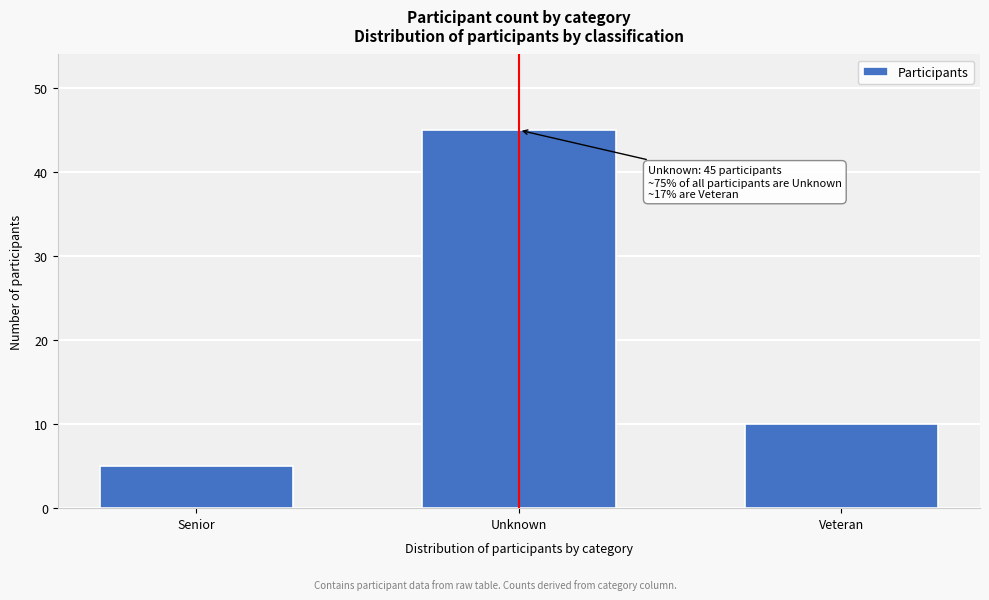

Reading left to right, list all the values displayed in this chart.

Senior=5	Unknown=45	Veteran=10